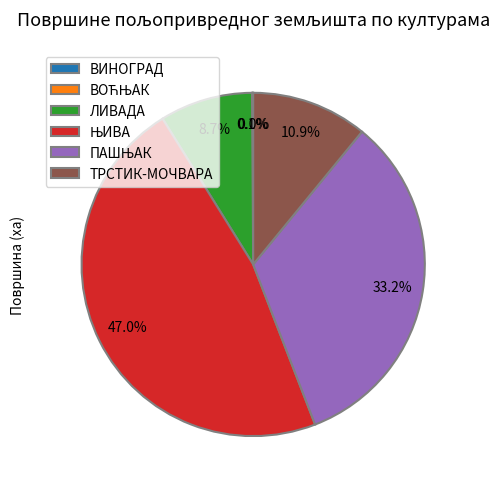

Combined, do ЛИВАДА and ТРСТИК-МОЧВАРА account for over 50%?

No